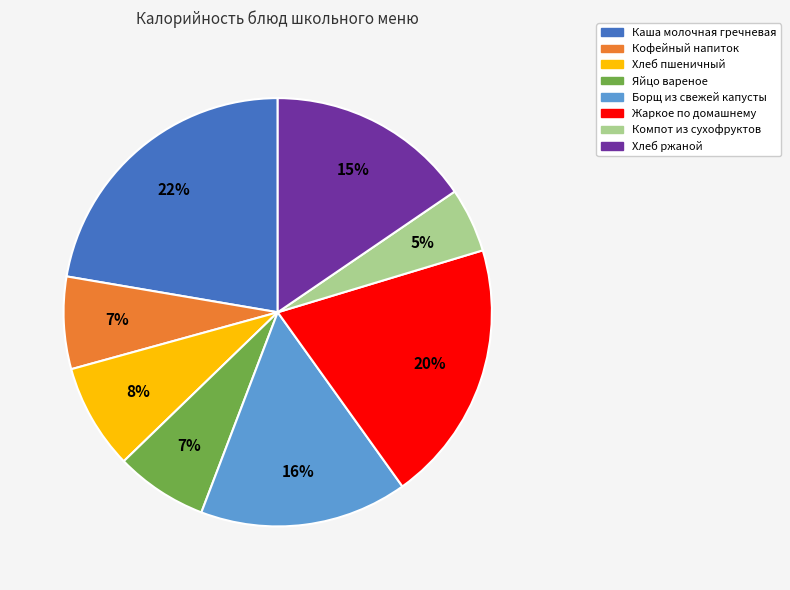

To the nearest percent, what percentage of the pie is Жаркое по домашнему?

20%